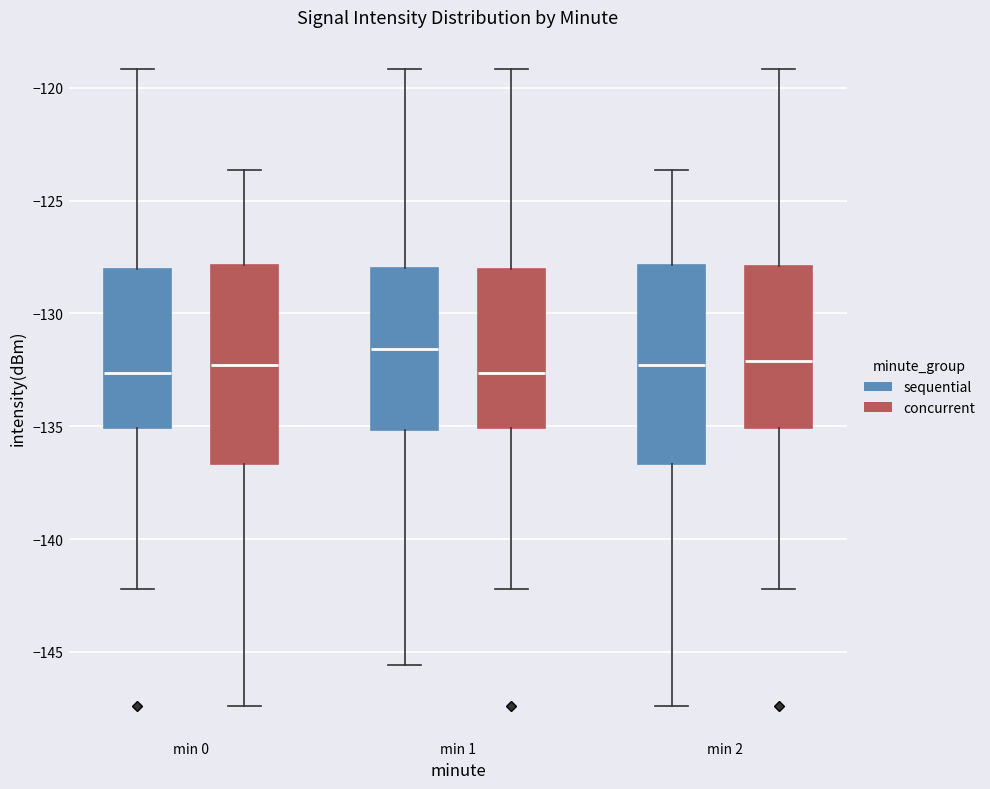

Which box's median line is the highest?

min 1 (sequential)